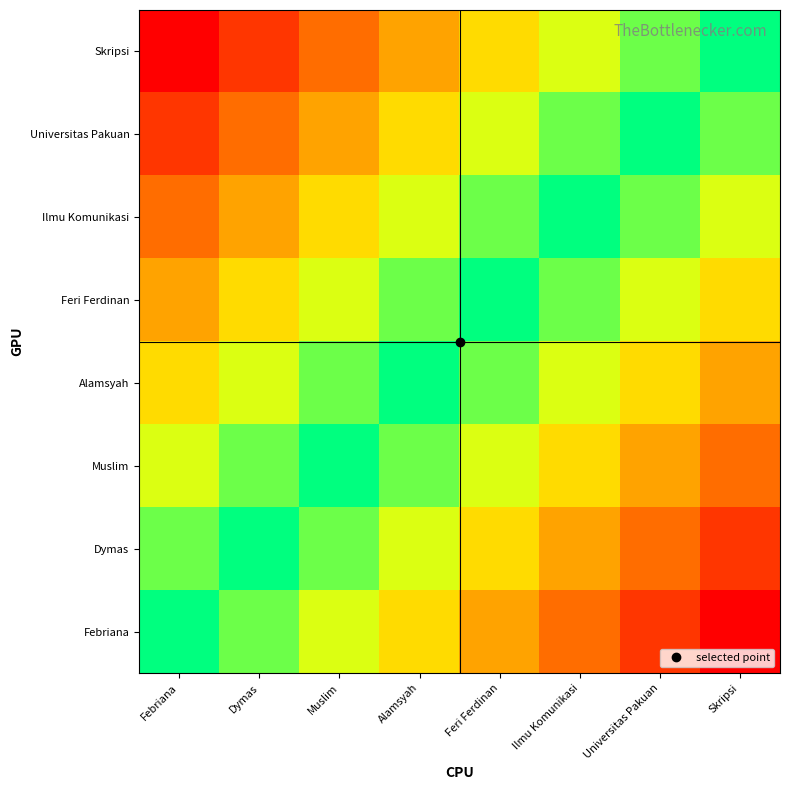

Count the number of categories in the chart.

8